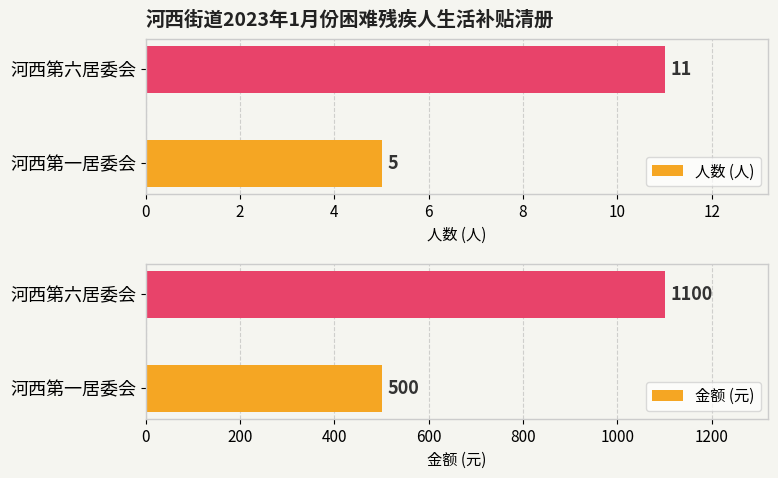

Reading left to right, extract all data points from this chart.

人数 (人): 5	11
金额 (元): 500	1100